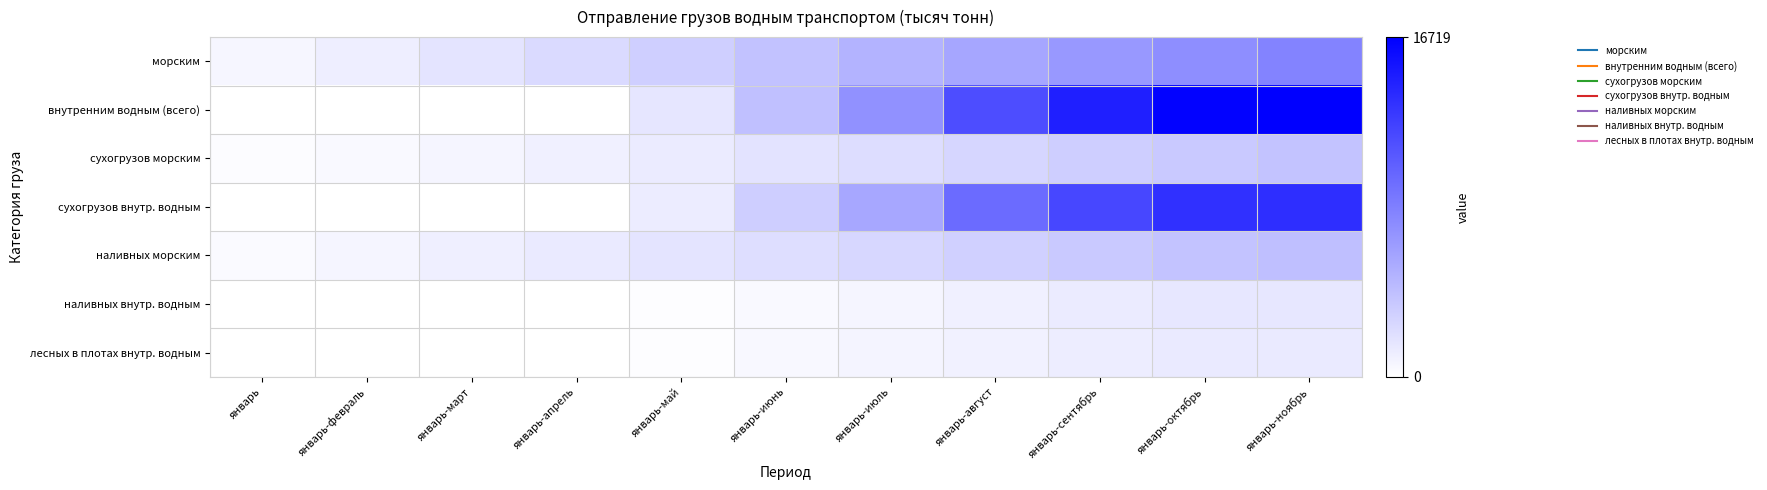

Which series has the largest range (max minus min)?

внутренним водным (всего)